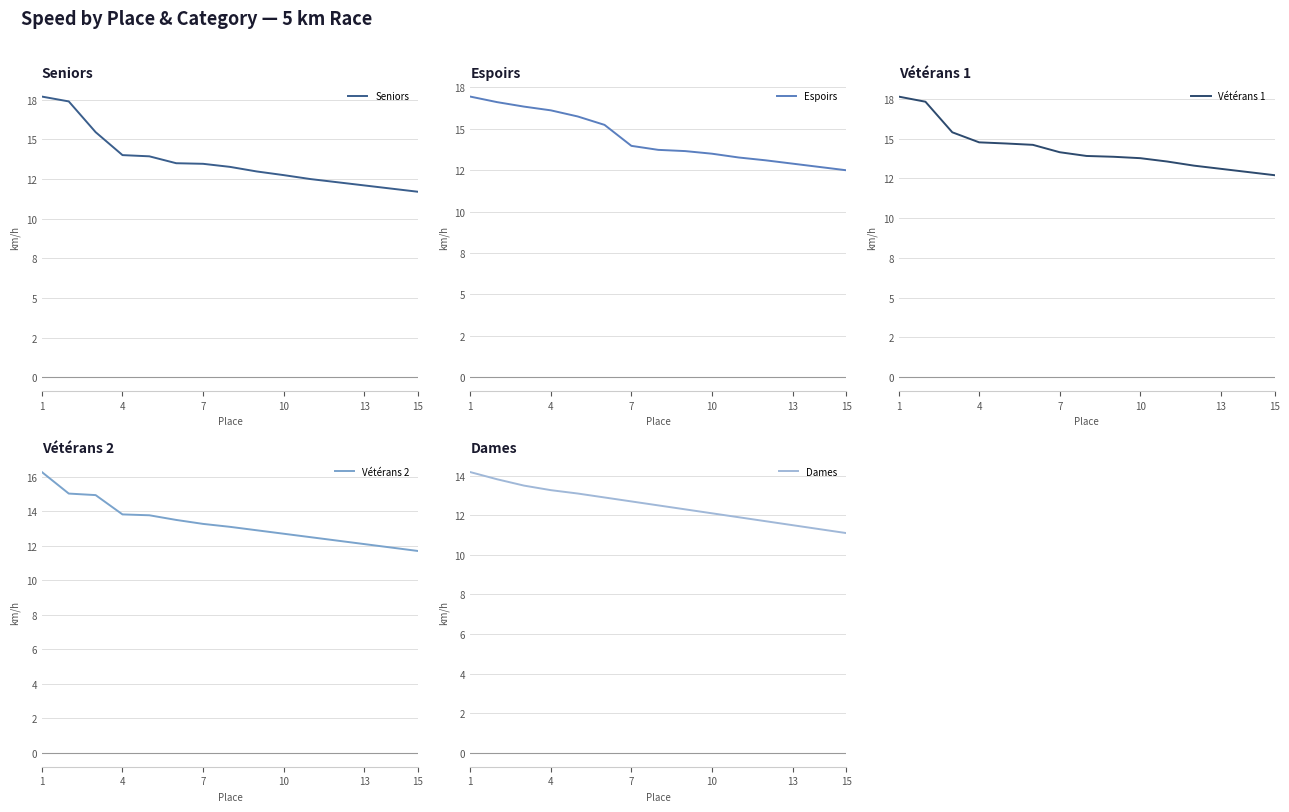

Reading left to right, what are all the values shown in this chart?

Seniors: 17.7	17.4	15.5	14.0	13.9	13.5	13.5	13.3	13.0	12.8	12.5	12.3	12.1	11.9	11.7
Espoirs: 16.9	16.6	16.3	16.1	15.8	15.2	14.0	13.7	13.7	13.5	13.3	13.1	12.9	12.7	12.5
Vétérans 1: 17.6	17.3	15.4	14.8	14.7	14.6	14.1	13.9	13.9	13.8	13.6	13.3	13.1	12.9	12.7
Vétérans 2: 16.3	15.0	14.9	13.8	13.8	13.5	13.3	13.1	12.9	12.7	12.5	12.3	12.1	11.9	11.7
Dames: 14.2	13.8	13.5	13.3	13.1	12.9	12.7	12.5	12.3	12.1	11.9	11.7	11.5	11.3	11.1